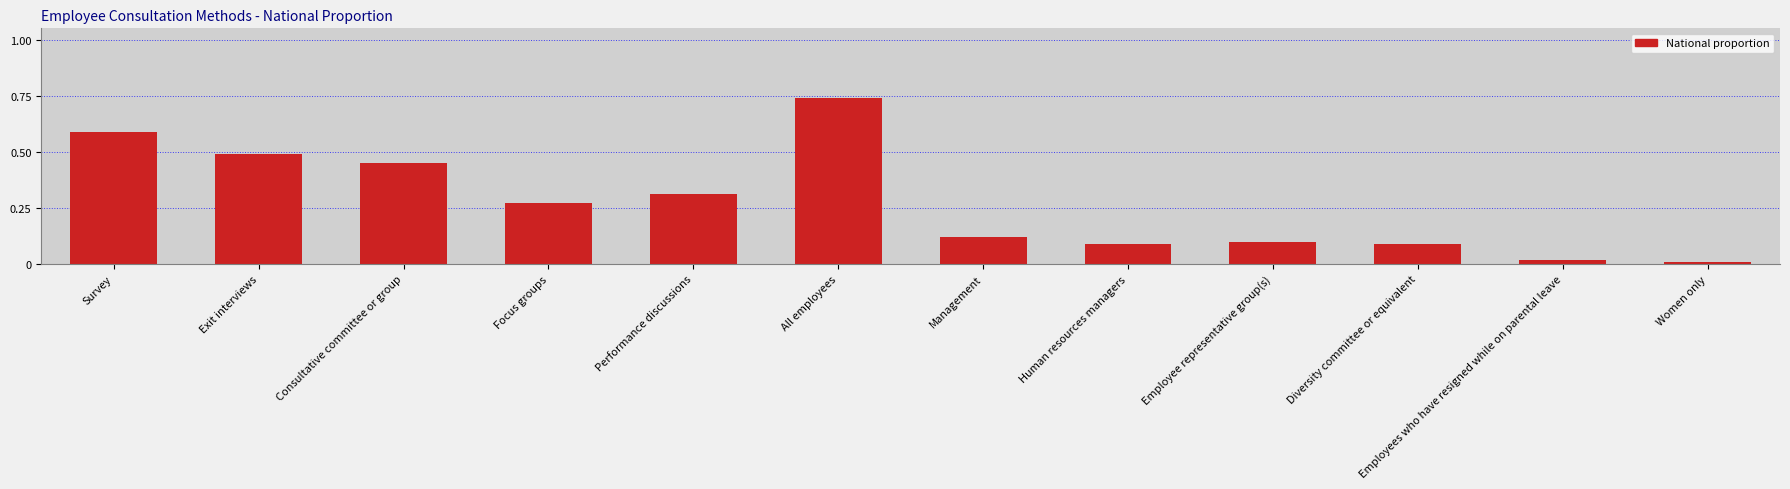

How many series are shown in this chart?

1